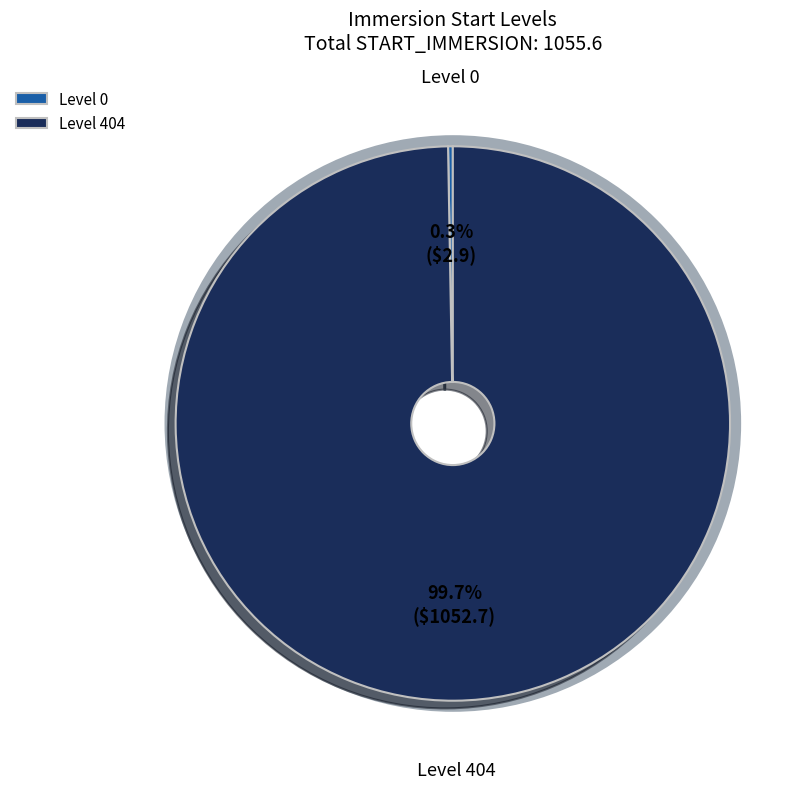

What is the largest slice in the pie chart?

Level 404